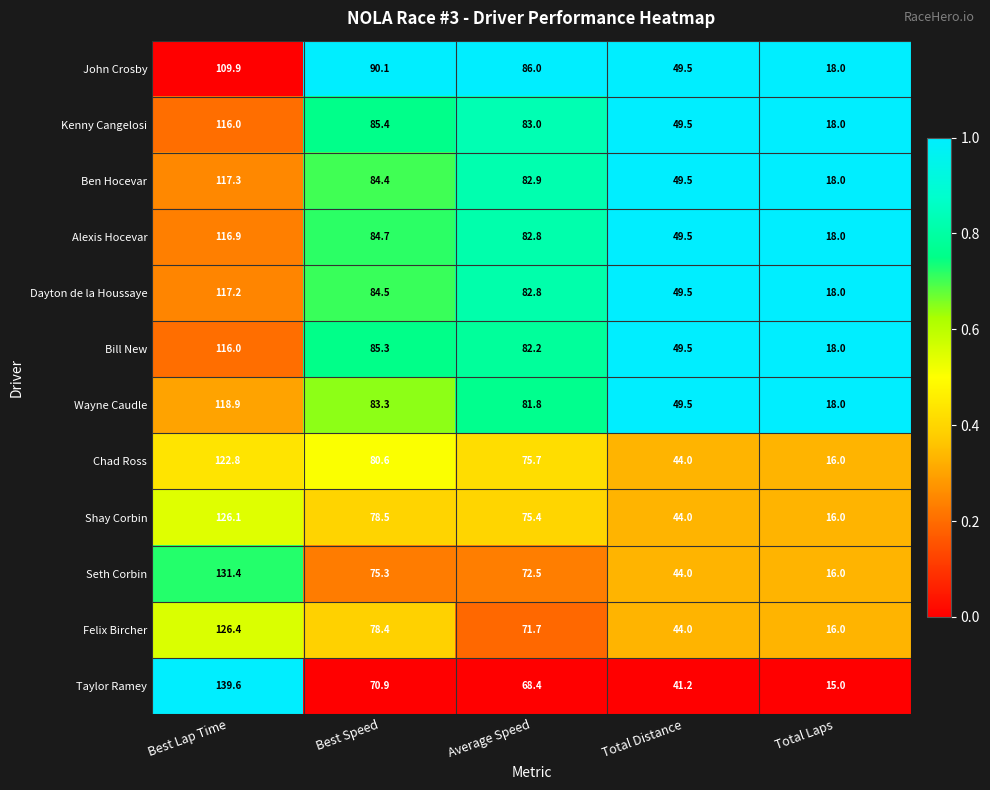

Rank the series at Best Speed from lowest to highest value.

Taylor Ramey, Seth Corbin, Felix Bircher, Shay Corbin, Chad Ross, Wayne Caudle, Ben Hocevar, Dayton de la Houssaye, Alexis Hocevar, Bill New, Kenny Cangelosi, John Crosby